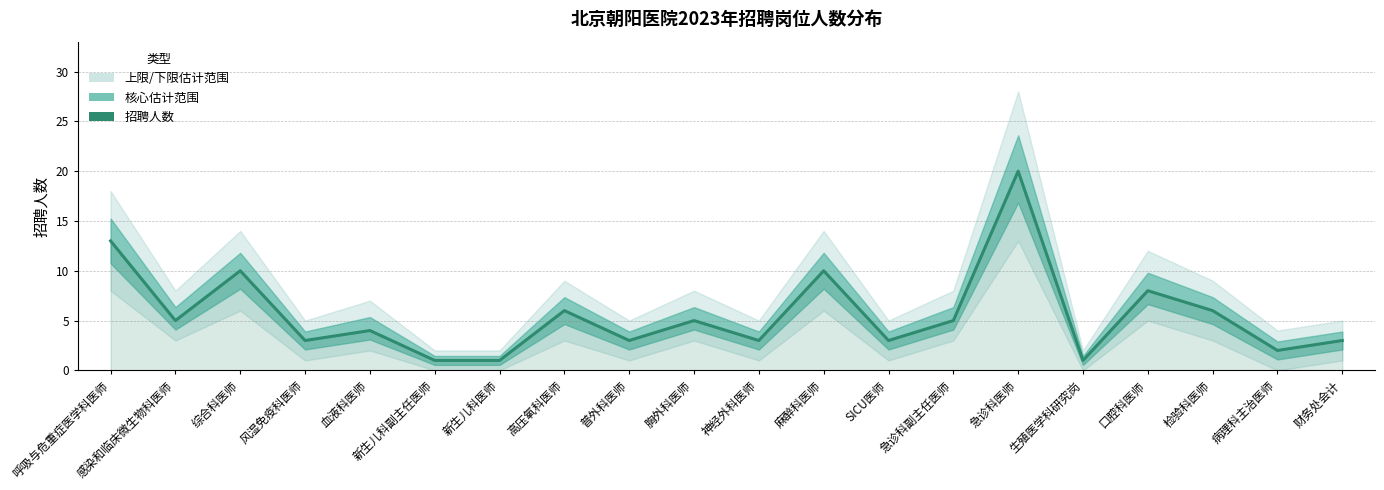

How many points are lower than both their immediate neighbors (excluding endpoints)?

7